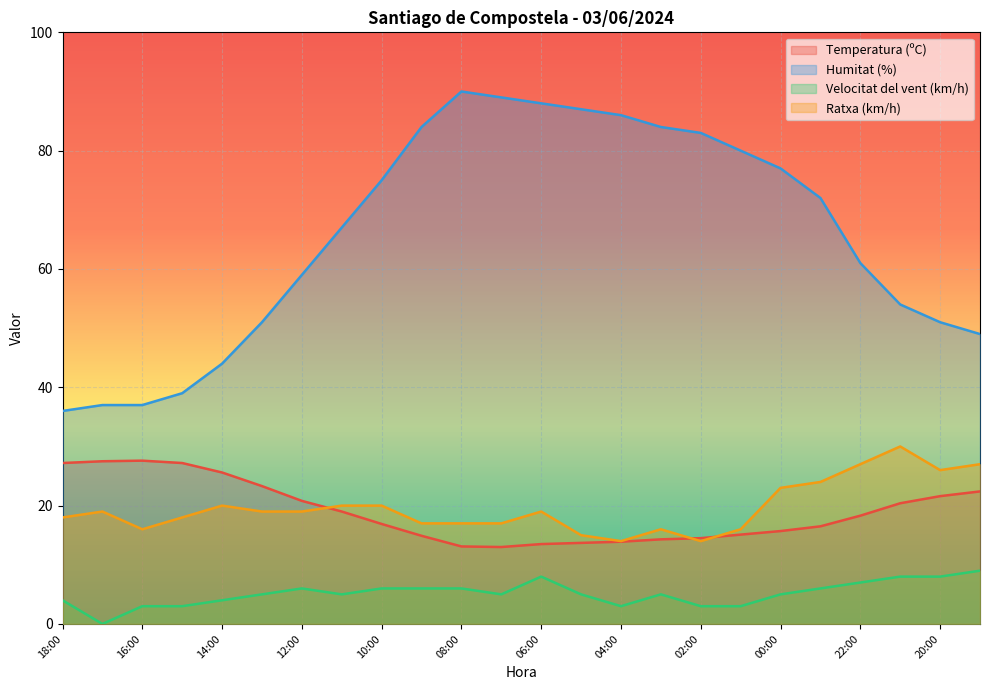

Which label corresponds to the largest value in the chart?

08:00